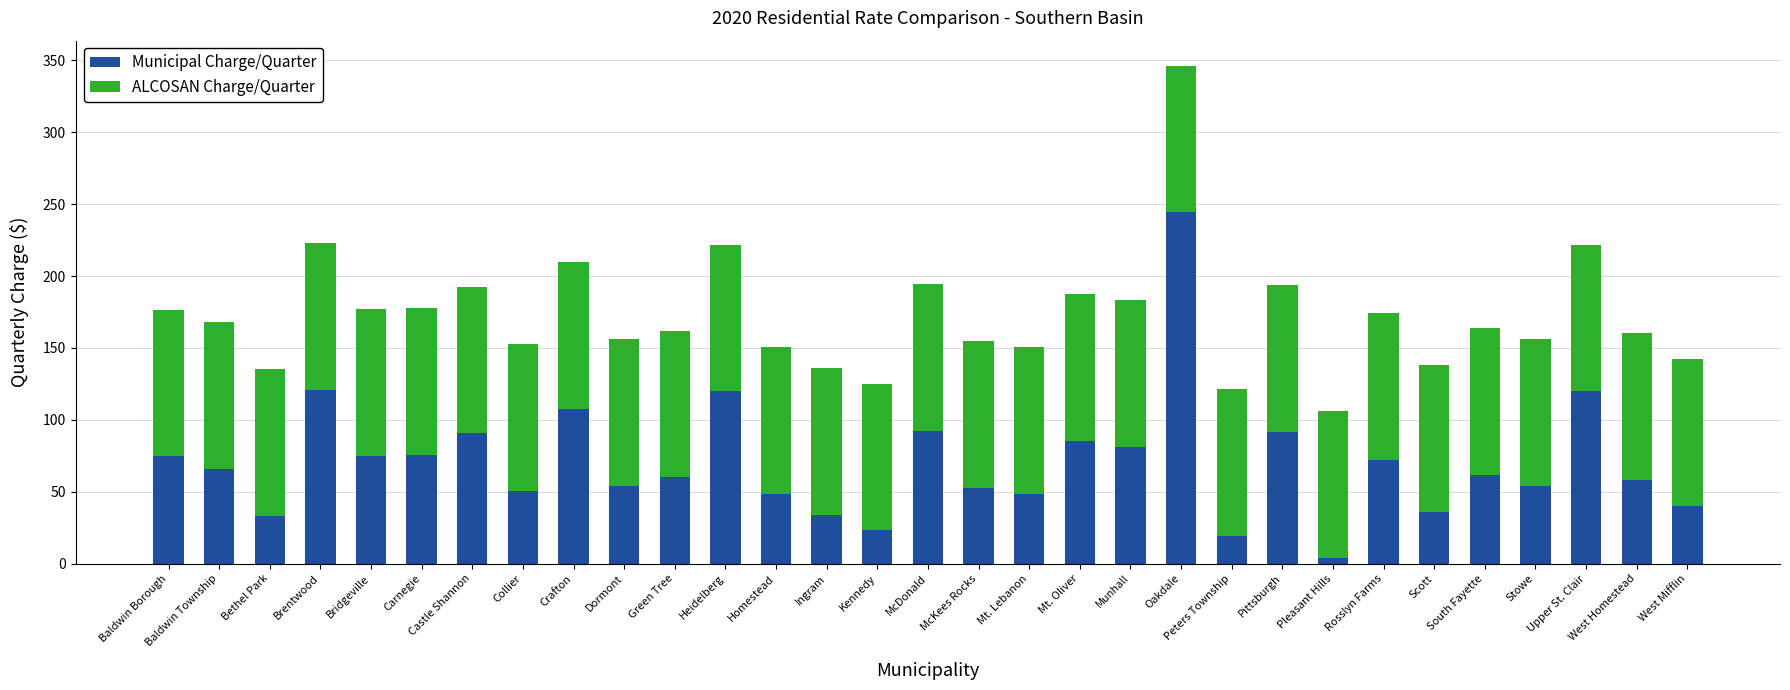

How many data points in Municipal Charge/Quarter are above 61?

16